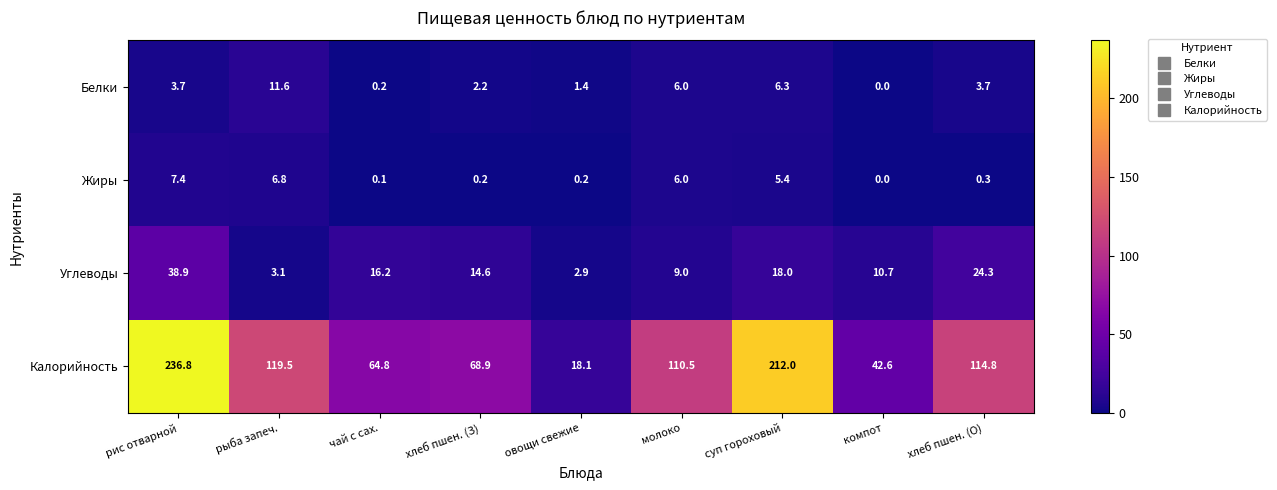

Rank the series by their maximum value, from lowest to highest.

Жиры, Белки, Углеводы, Калорийность